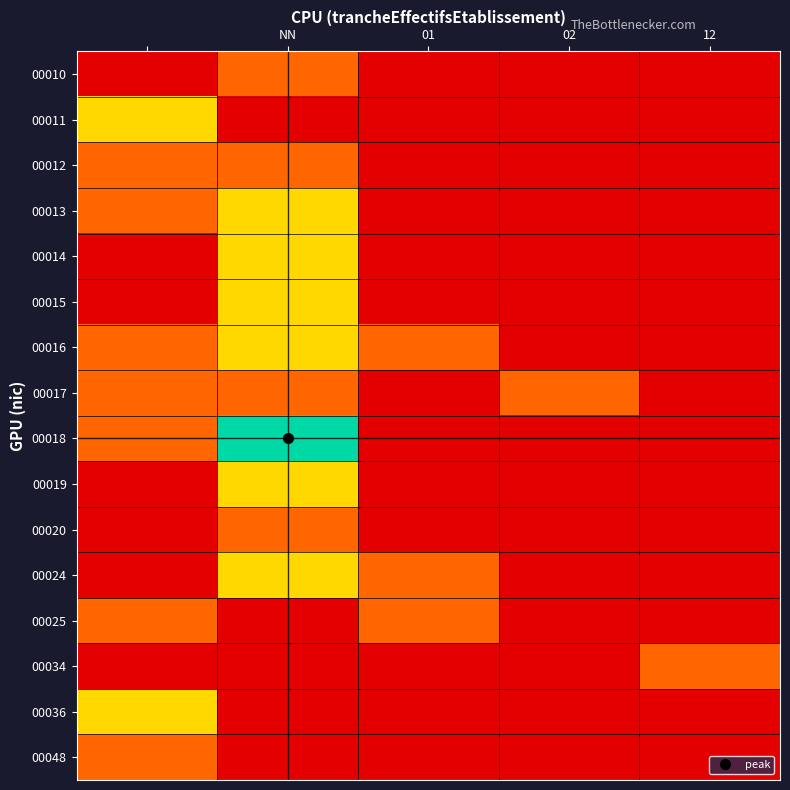

List the series in order of their peak value, highest first.

00018, 00011, 00013, 00014, 00015, 00016, 00019, 00024, 00036, 00010, 00012, 00017, 00020, 00025, 00034, 00048